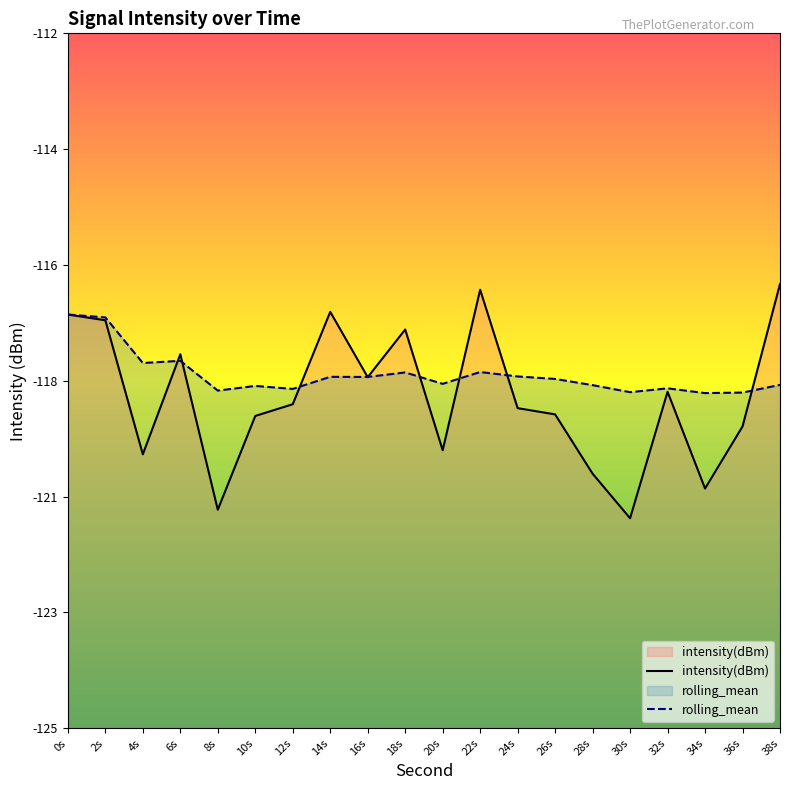

At which category does the chart reach its peak across all series?

38s